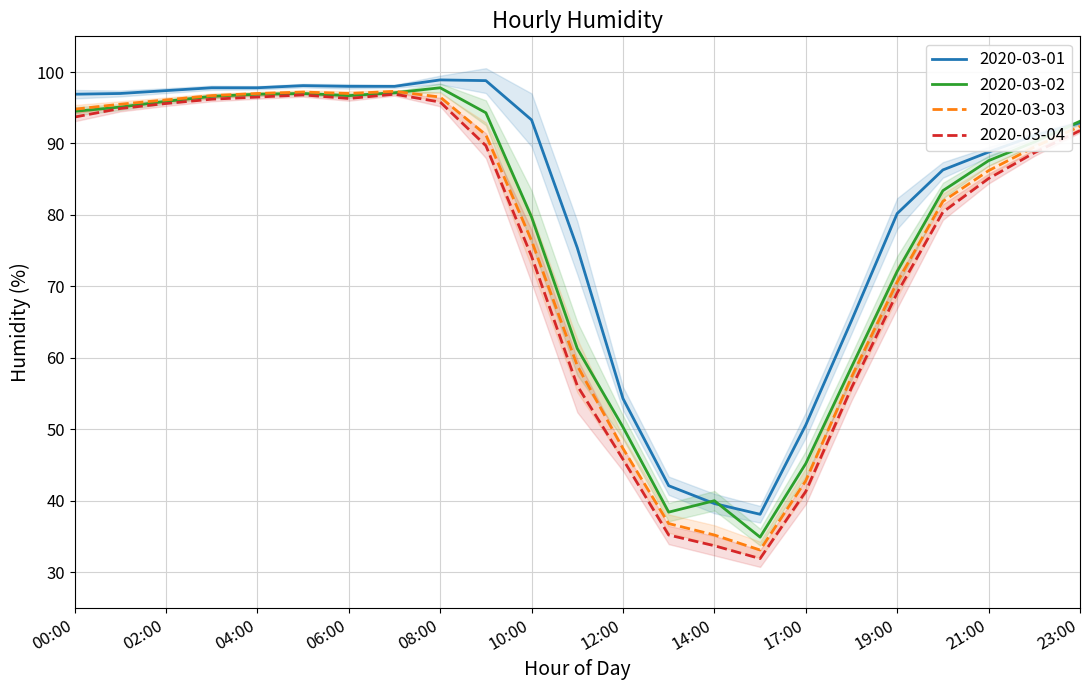

At 11:00, list the series in order from largest to smallest.

2020-03-01, 2020-03-02, 2020-03-03, 2020-03-04